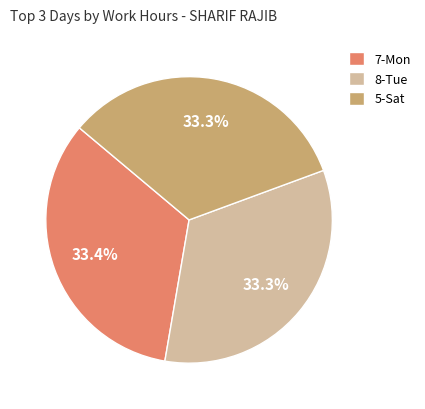

How much of the chart is everything except 5-Sat?

66.7%